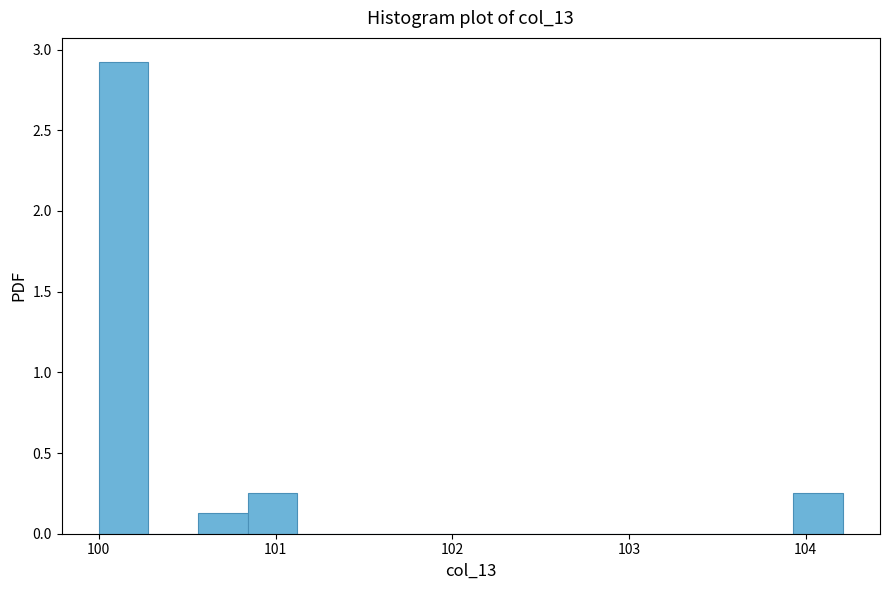

Read against the x-axis, roughly where is the centre of the tallest bar?

100.1